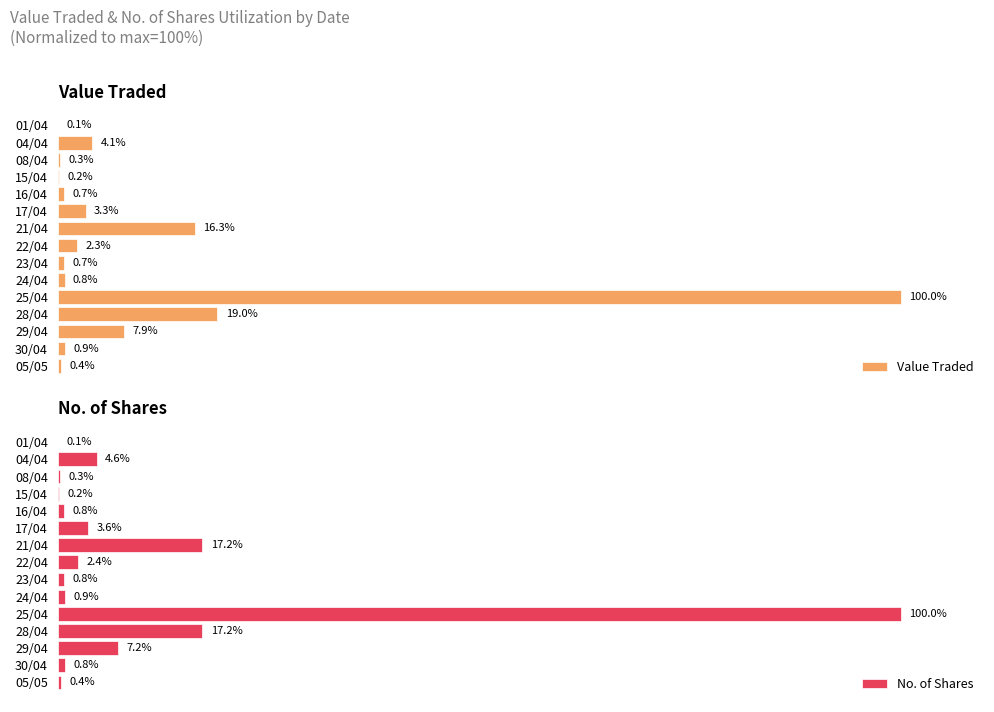

Reading left to right, transcribe all the data shown in this chart.

Value Traded: 0.4	0.9	7.9	19.0	100.0	0.8	0.7	2.3	16.3	3.3	0.7	0.2	0.3	4.1	0.1
No. of Shares: 0.4	0.8	7.2	17.2	100.0	0.9	0.8	2.4	17.2	3.6	0.8	0.2	0.3	4.6	0.1